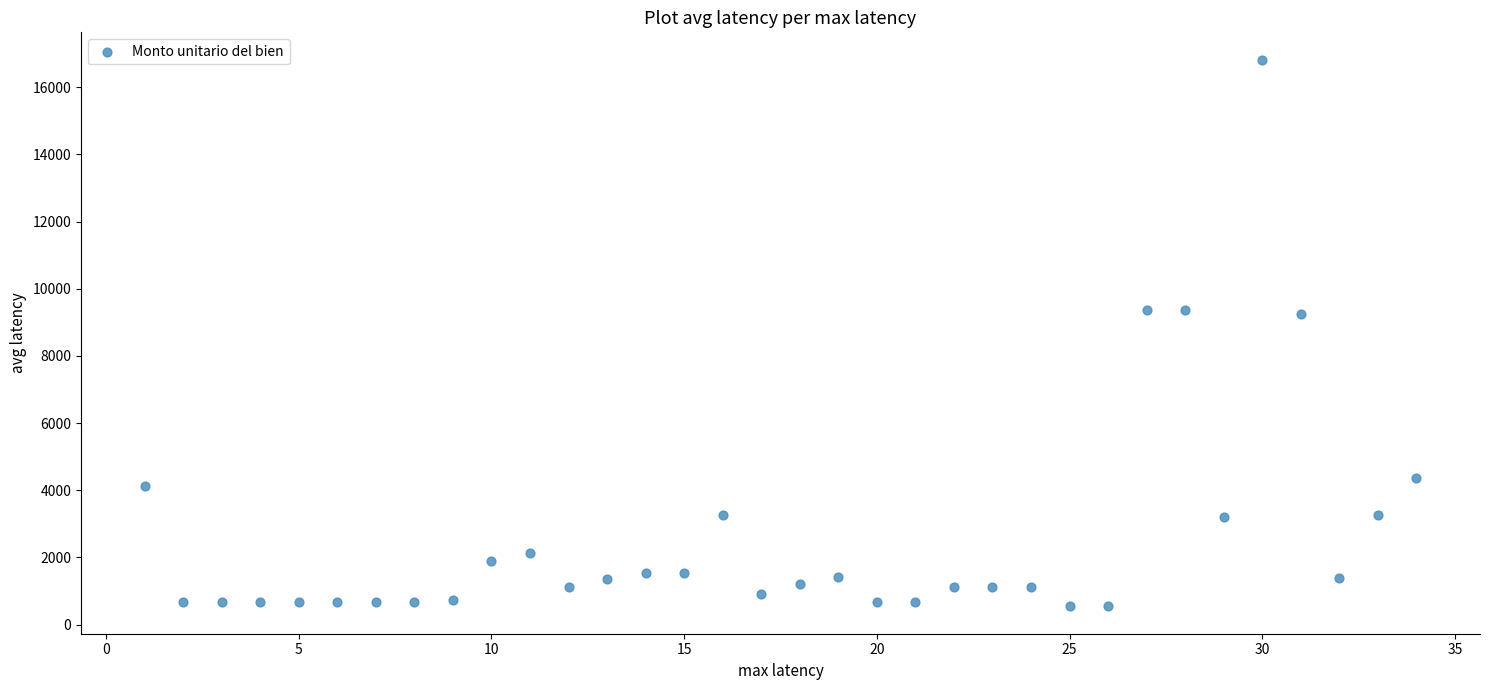

What is the range of Y values (max minus min)?

16276.4